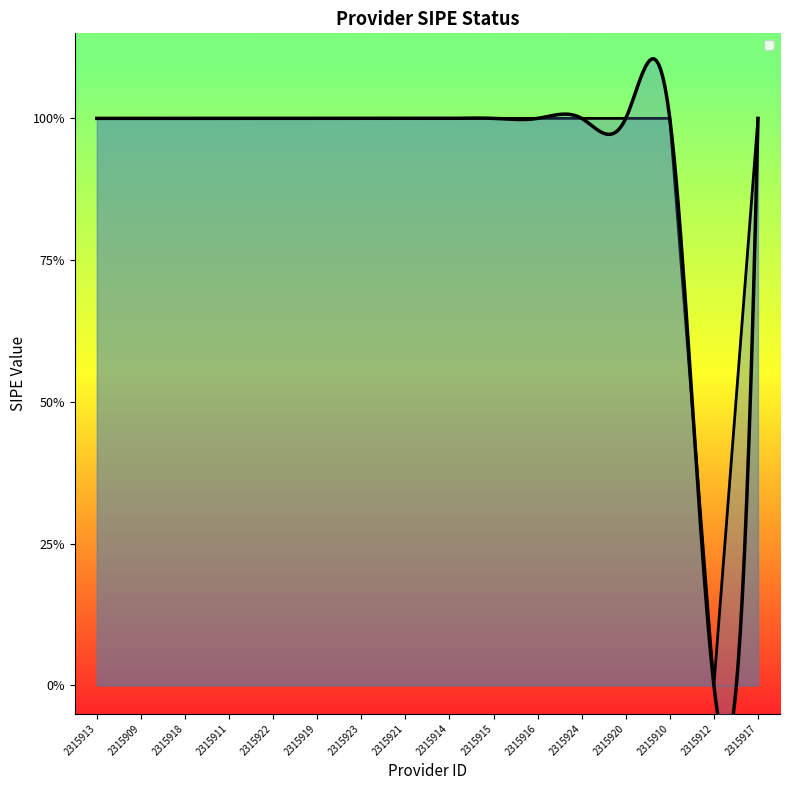

Rank the categories by value from lowest to highest.

2315912, 2315913, 2315909, 2315918, 2315911, 2315922, 2315919, 2315923, 2315921, 2315914, 2315915, 2315916, 2315924, 2315920, 2315910, 2315917